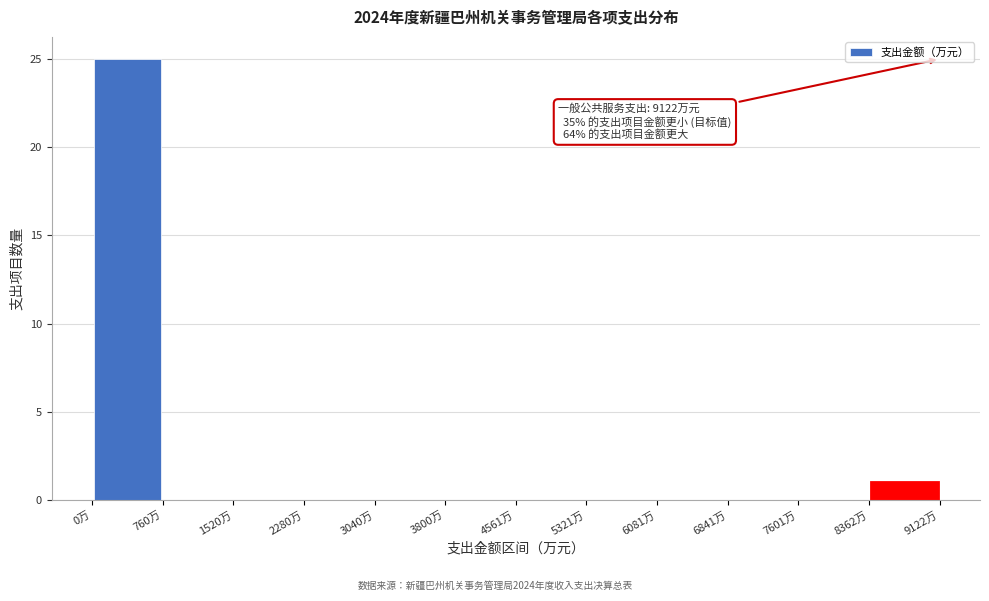

Over which range of the x-axis is the bar tallest?

0 to 800